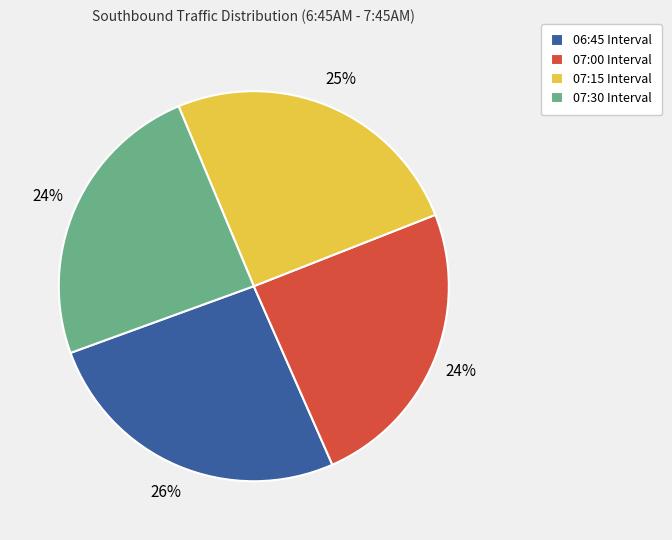

The 07:15 Interval slice represents 25% of the pie. True or false?

True